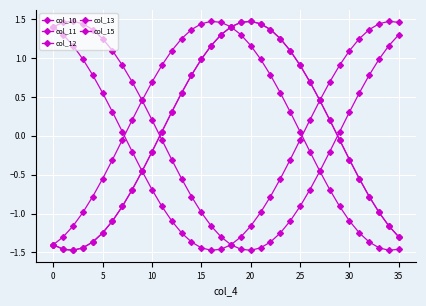

How many lines are shown in the chart?

5